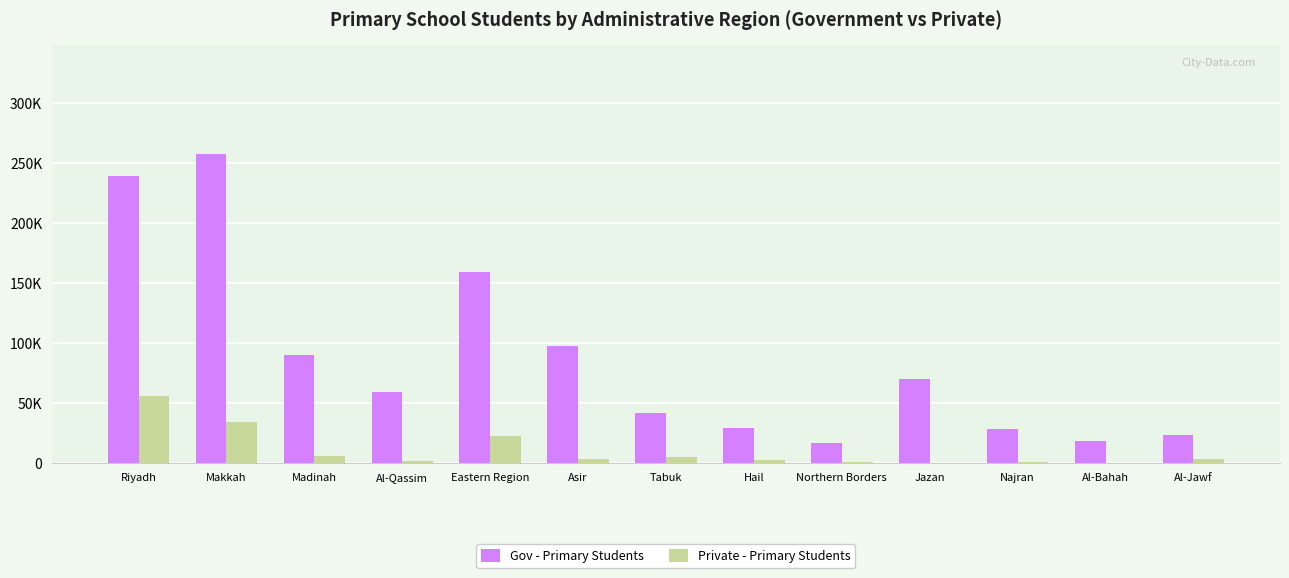

At how many categories does at least one series exceed 86947?

5